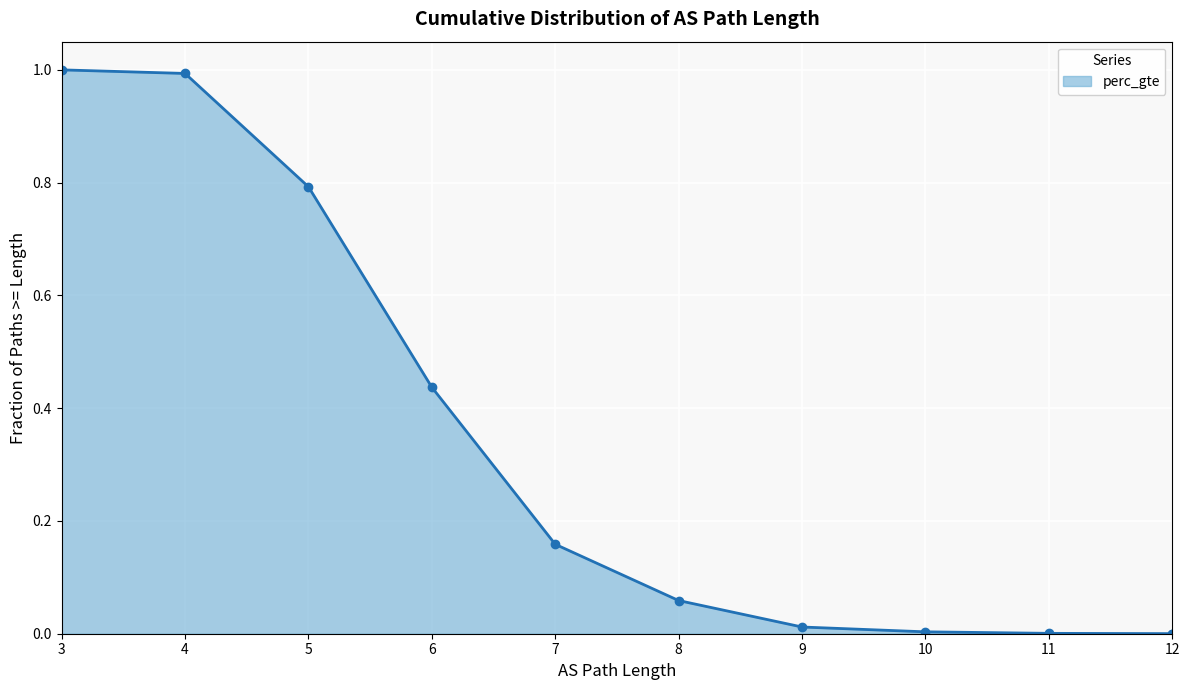

True or false: there are more than 1 points higher than both neighbors.

False